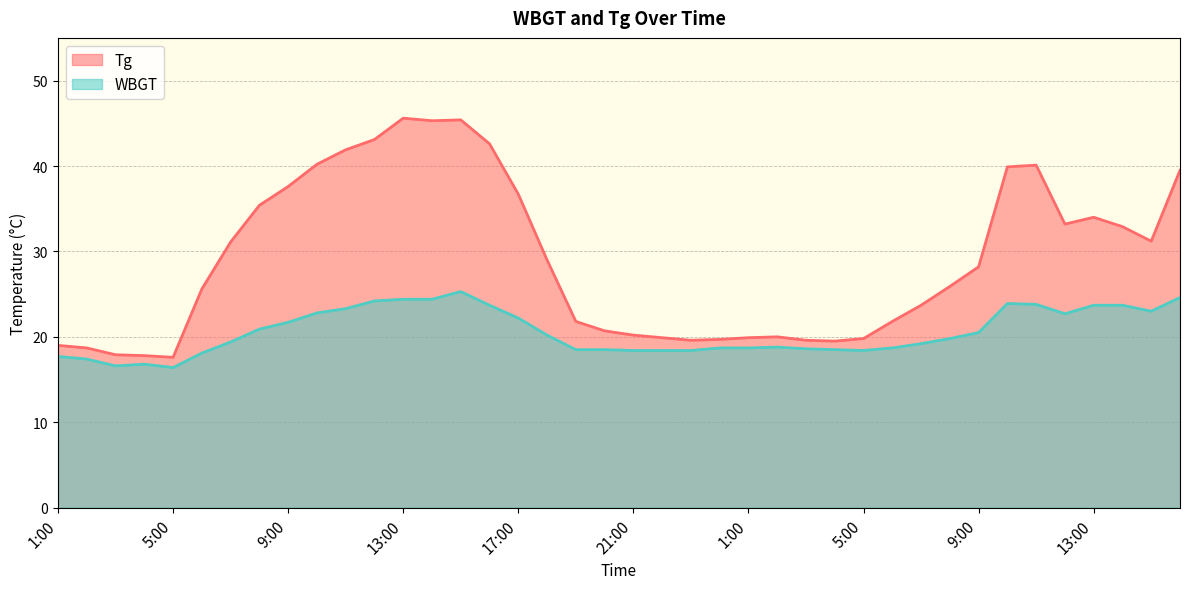

What is the maximum value for Tg?

45.6